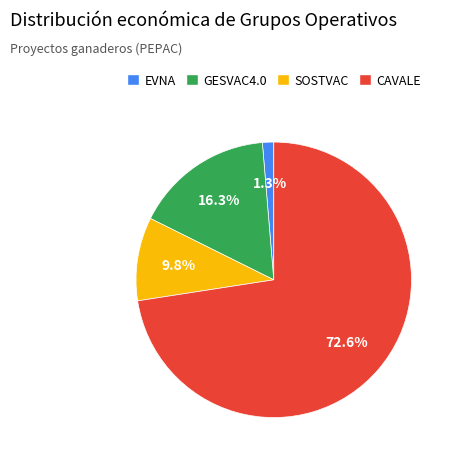

How many slices are in this pie chart?

4